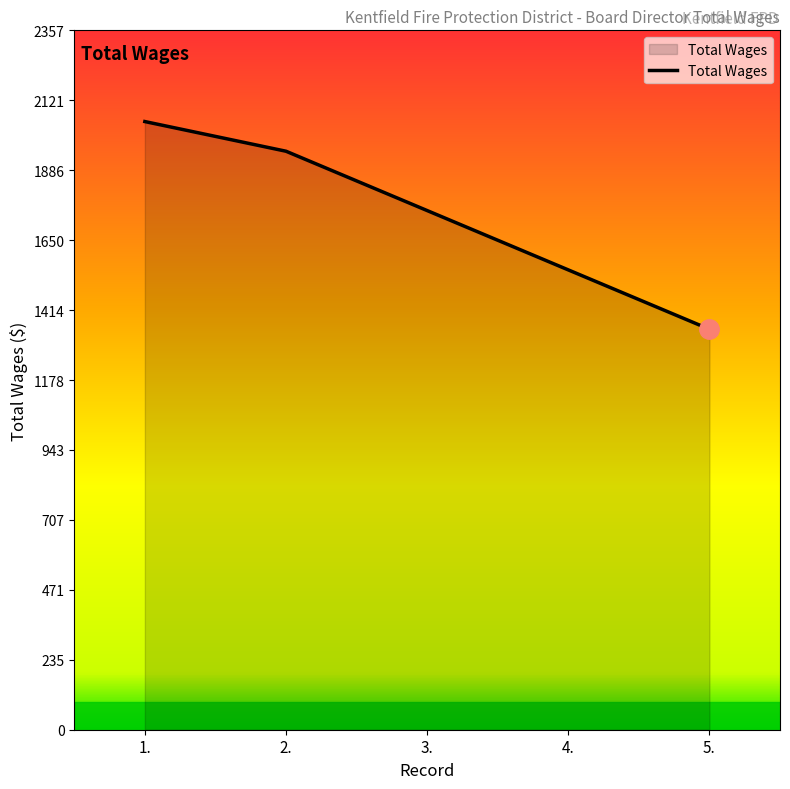

Which has a higher value, 5. or 3.?

3.